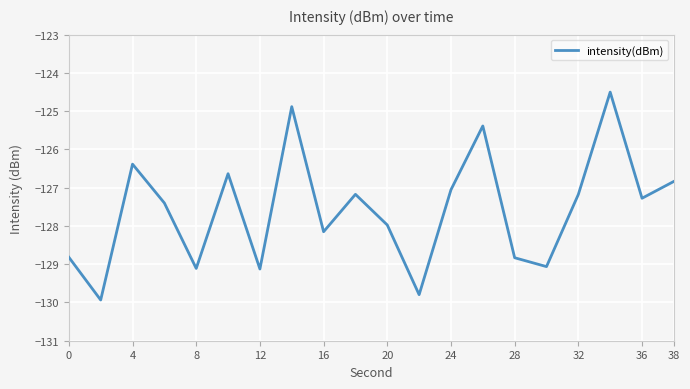

What is the difference between the maximum and minimum values?

5.4